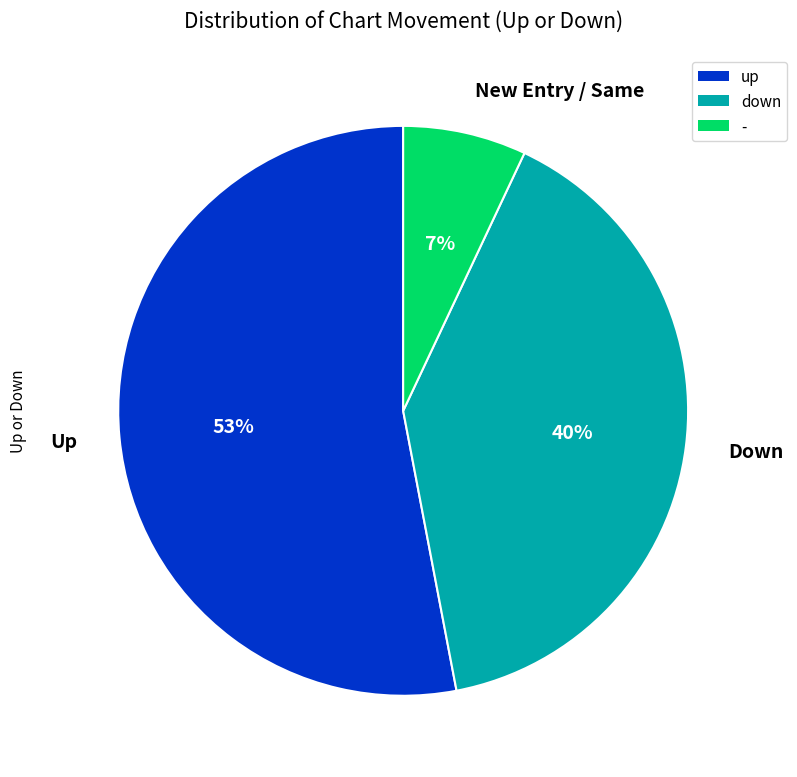

What is the ratio of the value at down to the value at -?

5.7